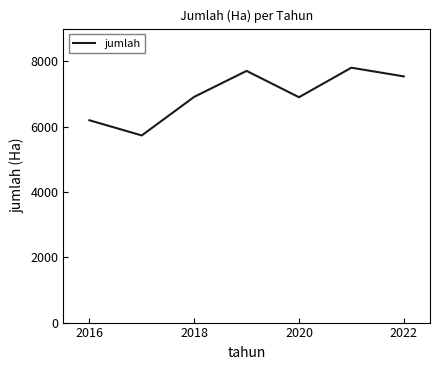

What is the greatest value displayed?

7803